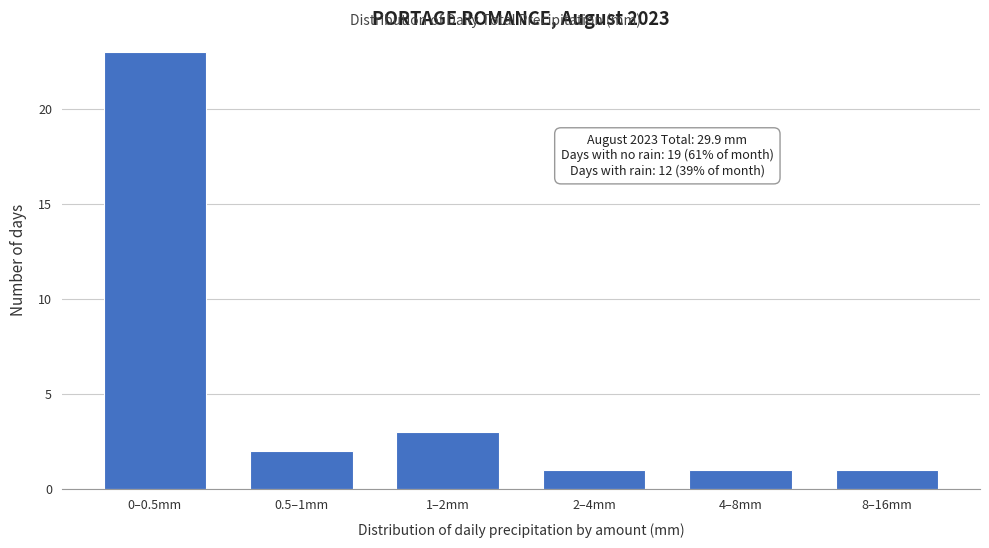

Reading right to left, list all the values displayed in this chart.

1	1	1	3	2	23